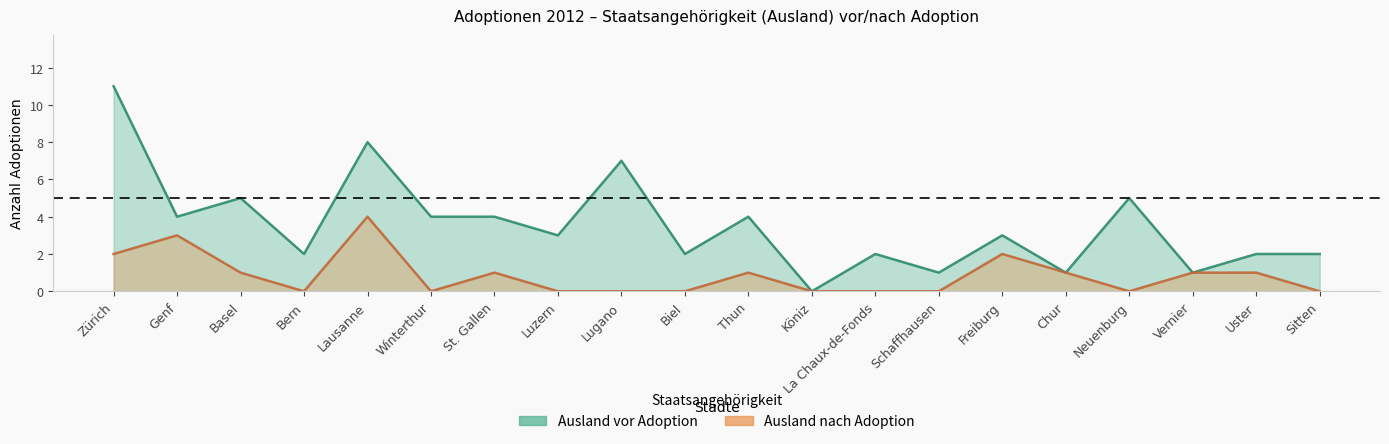

Which series has the widest spread of values?

Ausland vor Adoption